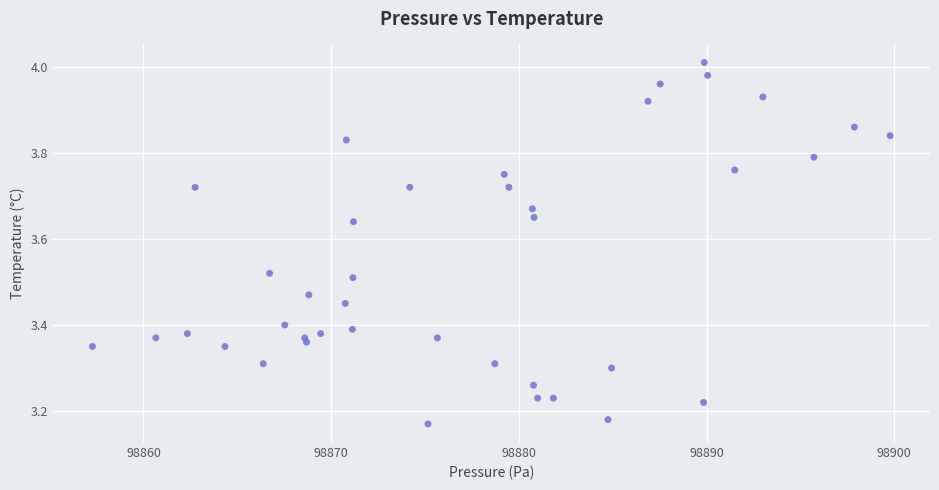

What is the range of Y values (max minus min)?

0.8